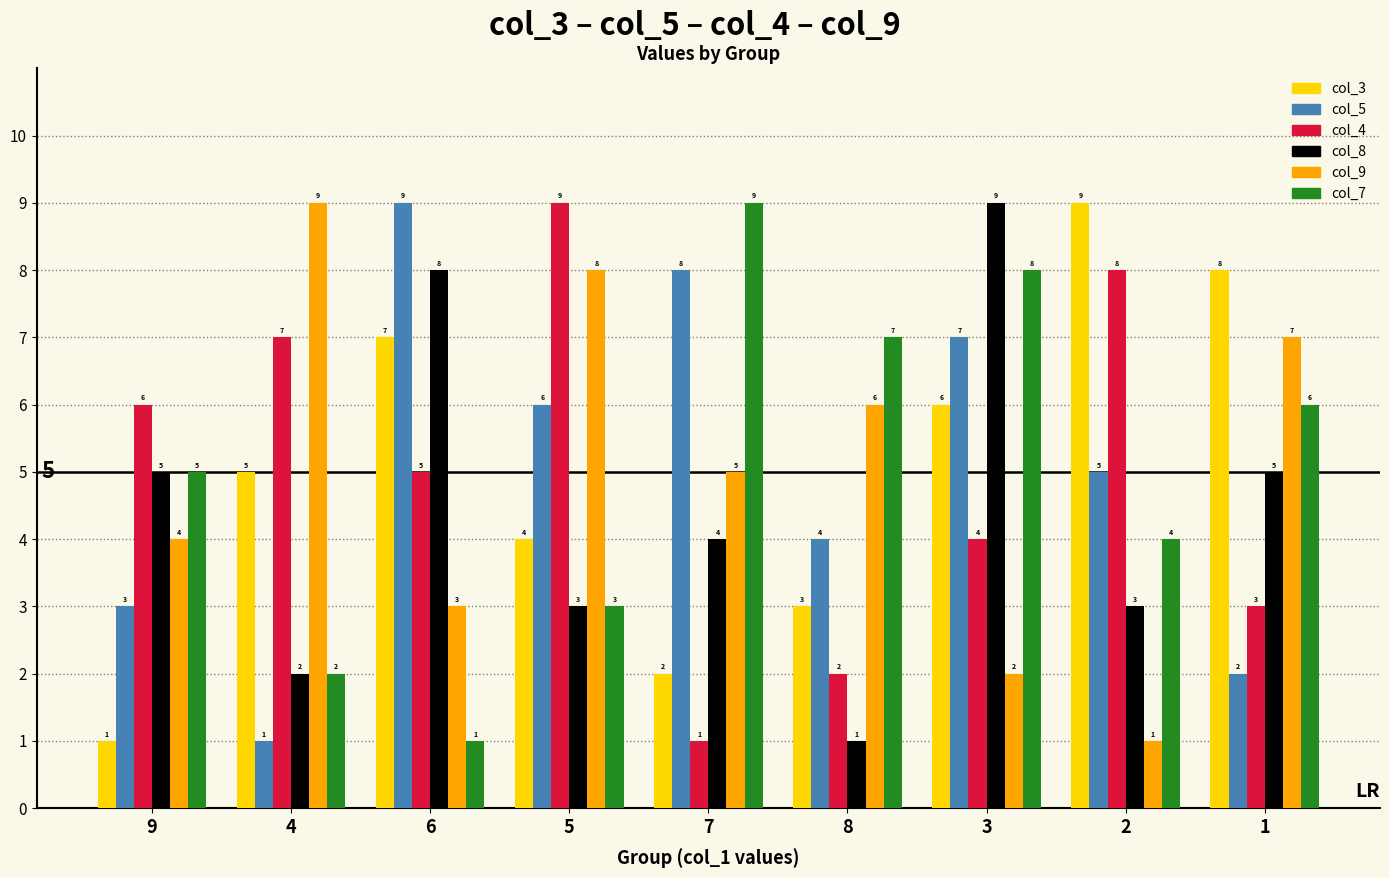

Reading right to left, extract all data points from this chart.

col_3: 1=8	2=9	3=6	8=3	7=2	5=4	6=7	4=5	9=1
col_5: 1=2	2=5	3=7	8=4	7=8	5=6	6=9	4=1	9=3
col_4: 1=3	2=8	3=4	8=2	7=1	5=9	6=5	4=7	9=6
col_8: 1=5	2=3	3=9	8=1	7=4	5=3	6=8	4=2	9=5
col_9: 1=7	2=1	3=2	8=6	7=5	5=8	6=3	4=9	9=4
col_7: 1=6	2=4	3=8	8=7	7=9	5=3	6=1	4=2	9=5